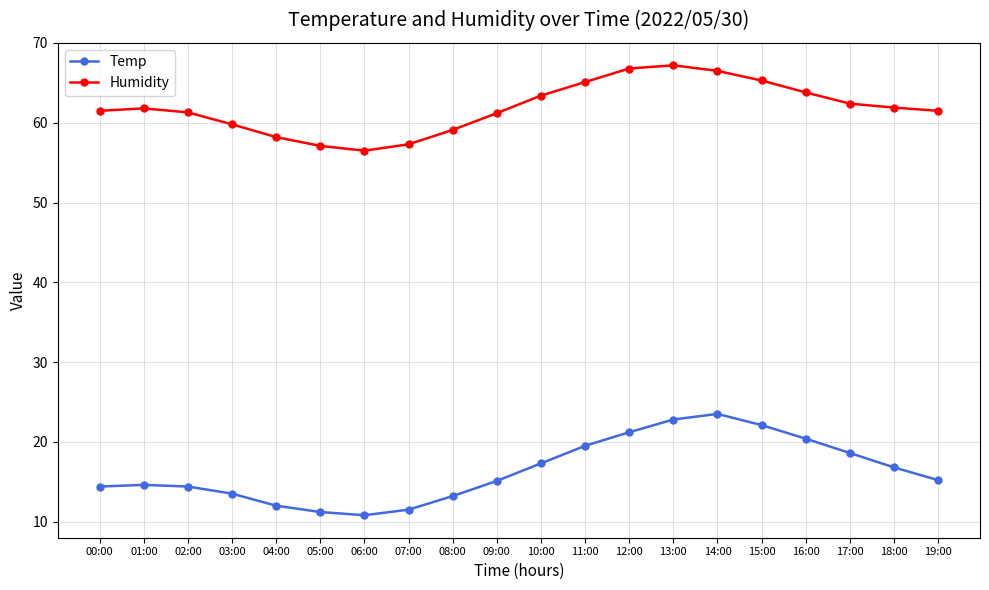

What is the greatest value displayed?

67.2